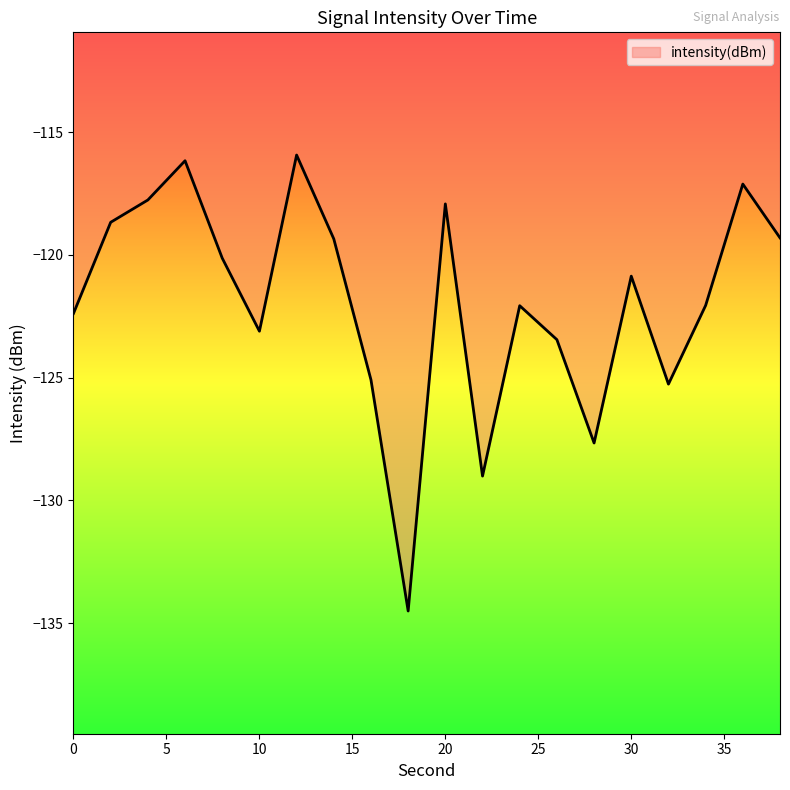

What is the greatest value displayed?

-115.9